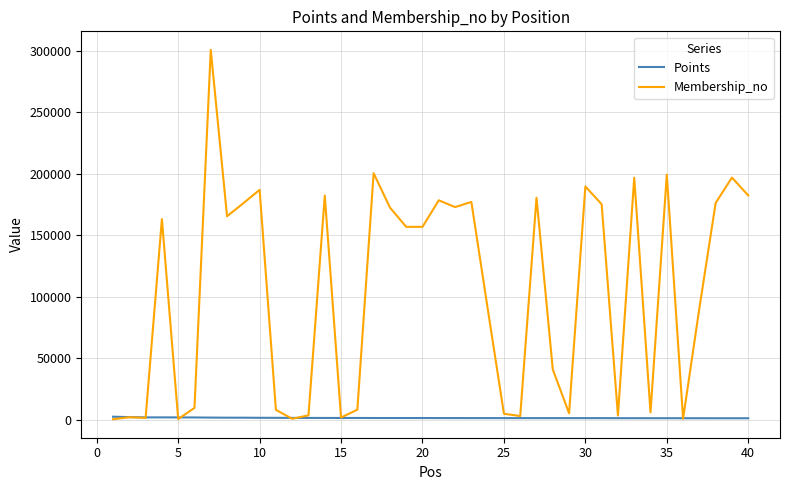

Which series has the largest total across all categories?

Membership_no